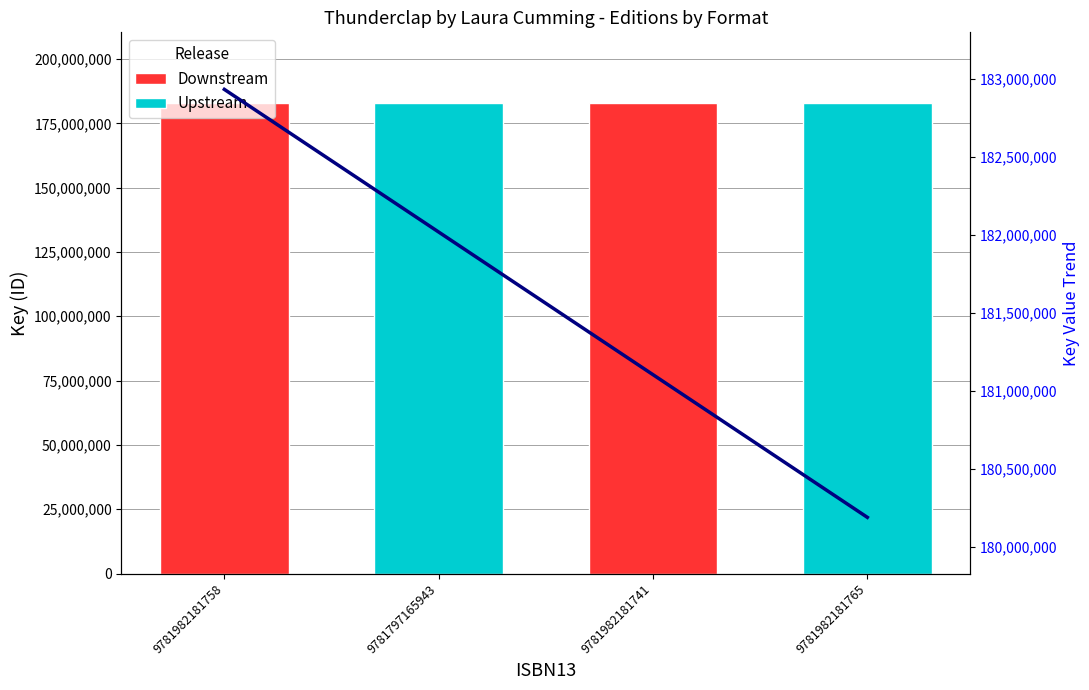

Between 9781982181741 and 9781982181758, which is larger?

9781982181758